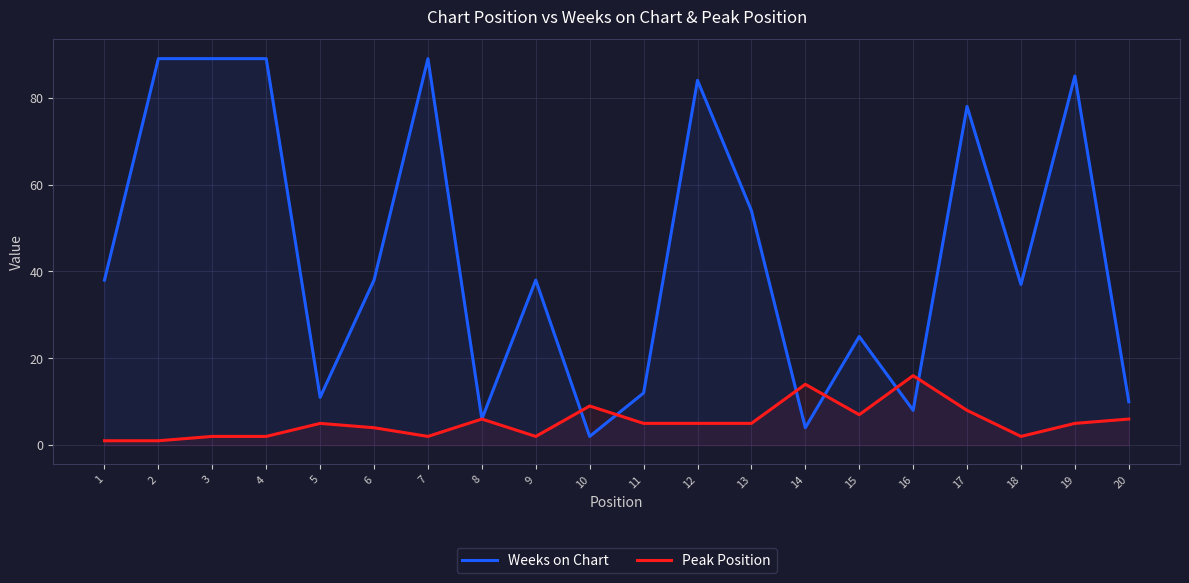

True or false: Peak Position has a value of 2 at 7.

True